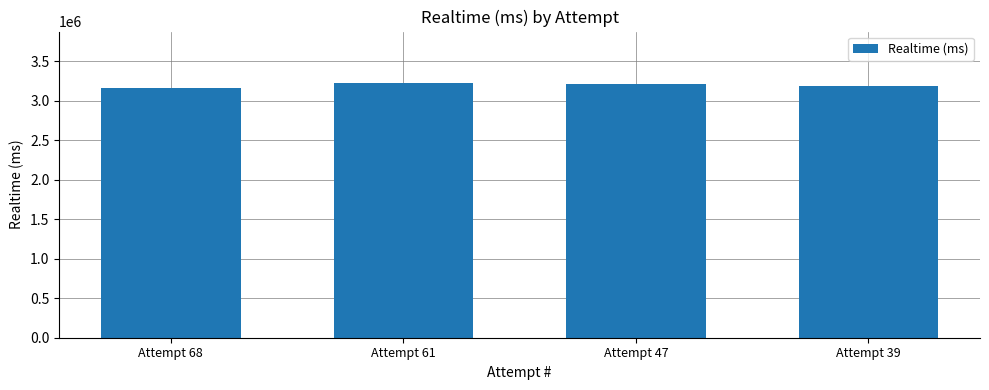

True or false: the data shows 3162854 at Attempt 68.

True